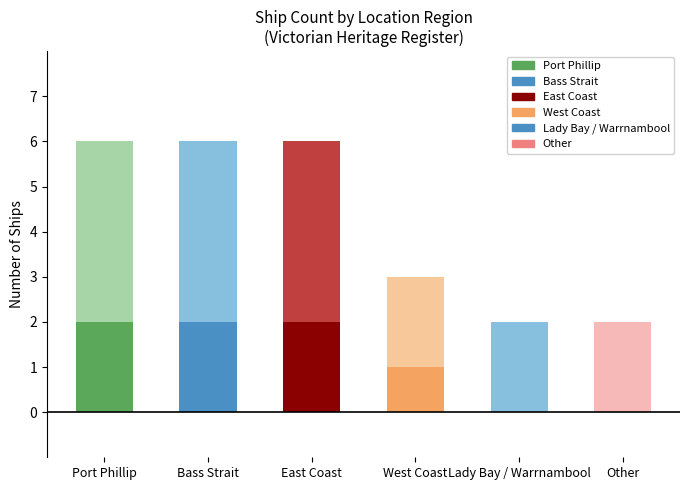

What is the total value across all series at West Coast?

3